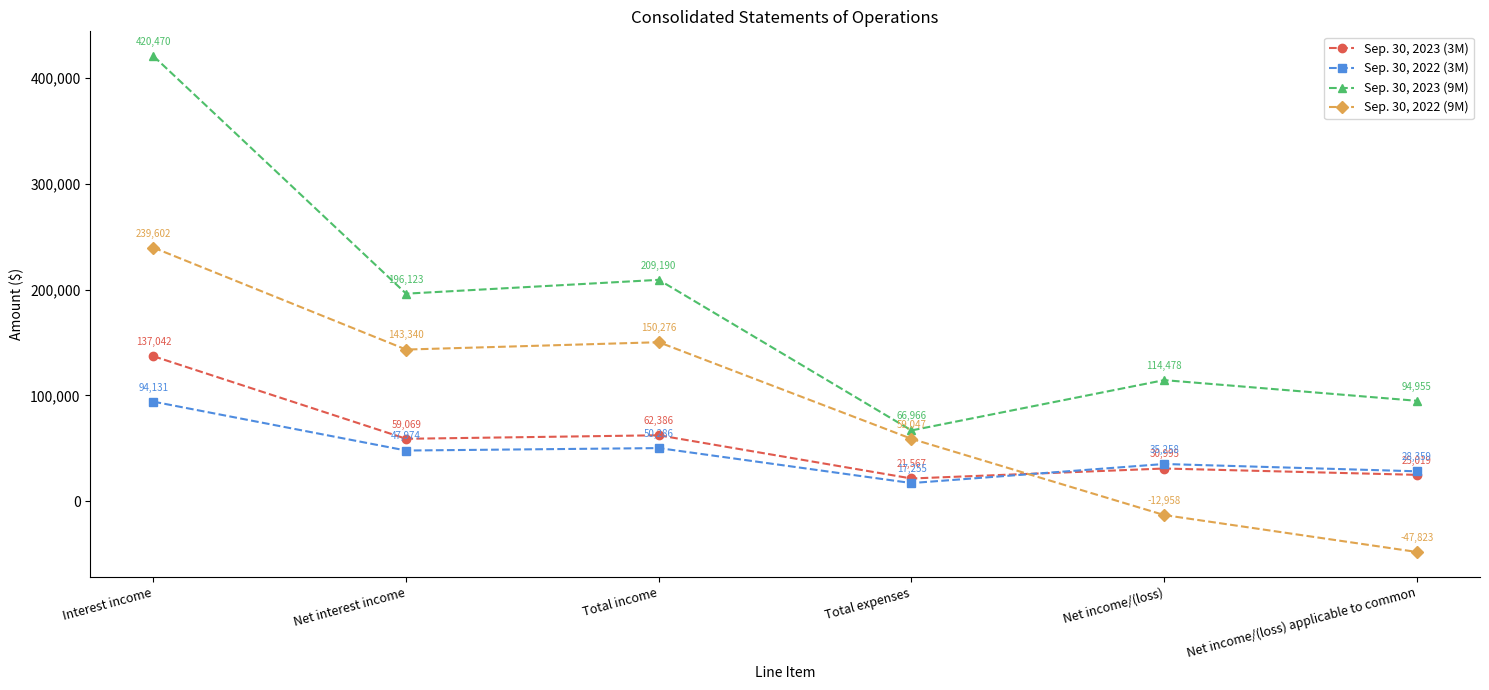

How many interior local peaks does the Sep. 30, 2022 (9M) series have?

1